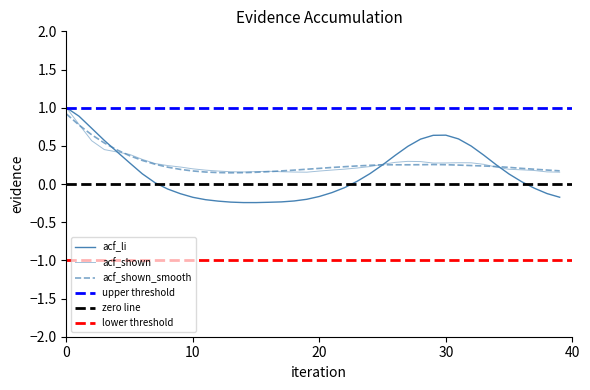

What is the smallest value displayed?

-0.2